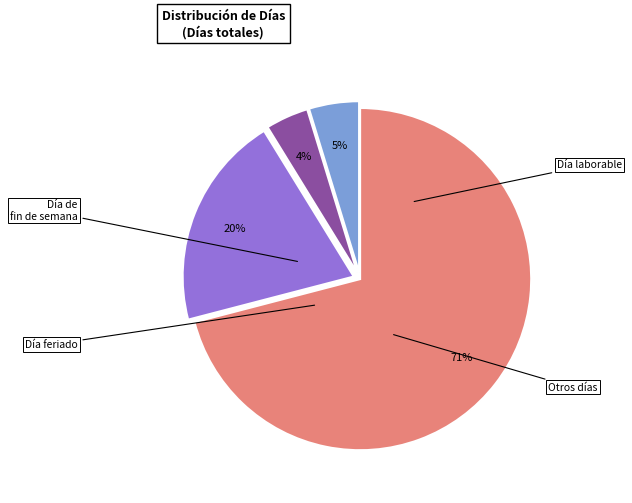

Does any single category account for the majority?

Yes